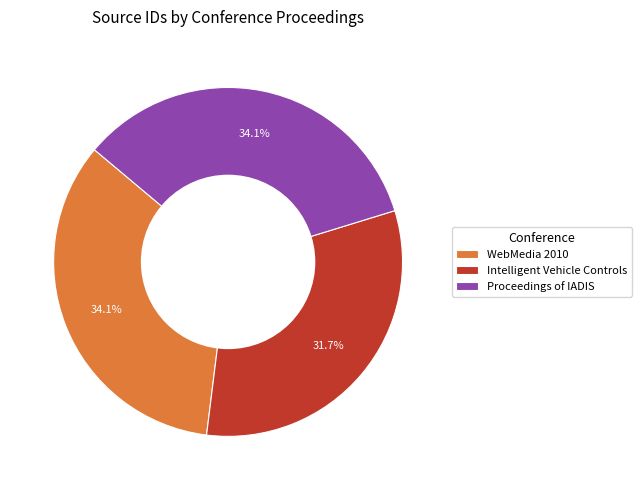

What portion of the pie excludes Proceedings of IADIS?

65.9%